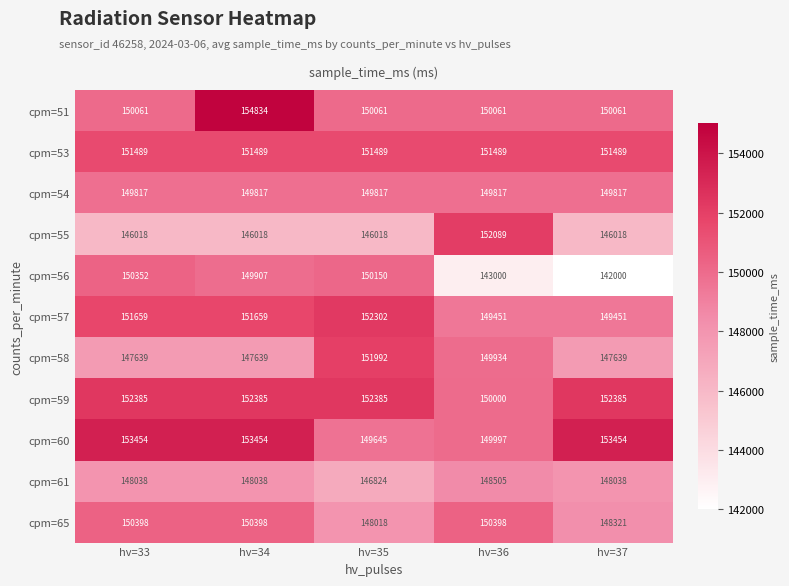

Rank the series at hv=34 from lowest to highest value.

cpm=55, cpm=58, cpm=61, cpm=54, cpm=56, cpm=65, cpm=53, cpm=57, cpm=59, cpm=60, cpm=51